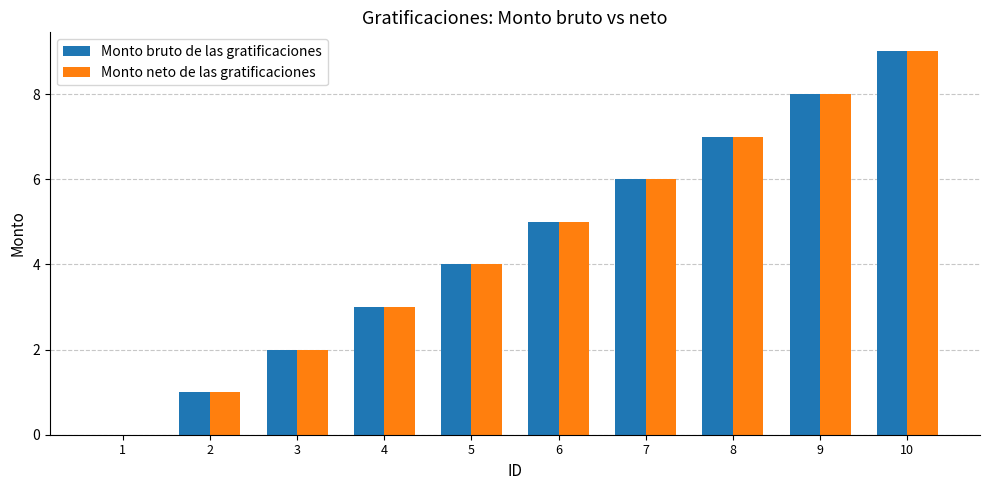

How many Monto neto de las gratificaciones values are between 2 and 7?

6